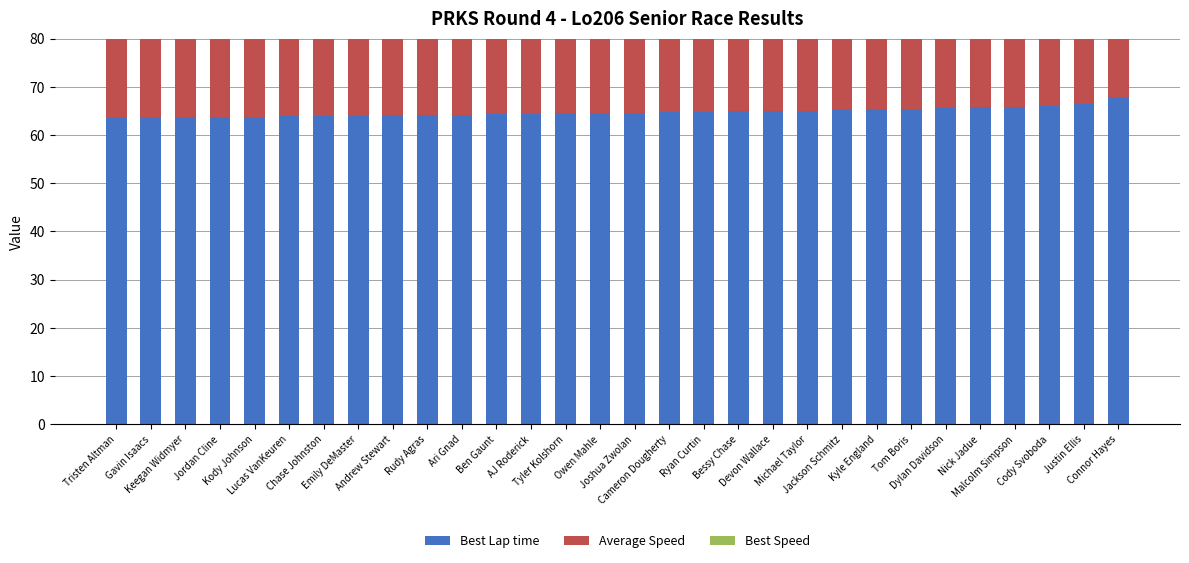

Is it true that Best Lap time equals 65.0 at Bessy Chase?

True